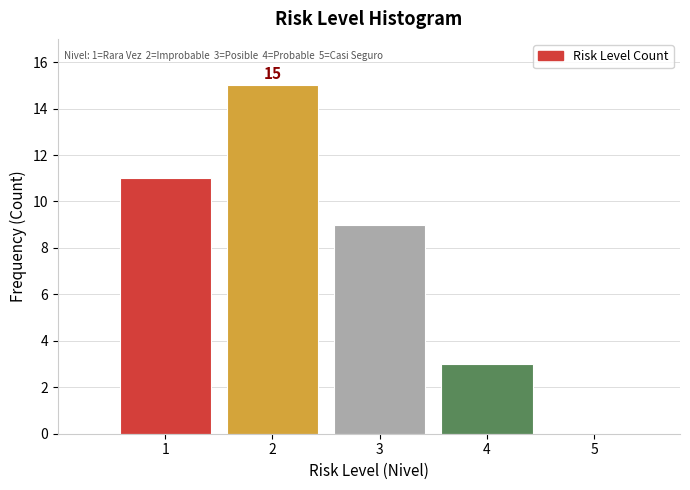

Which range on the x-axis has the tallest bar?

1.5 to 2.5